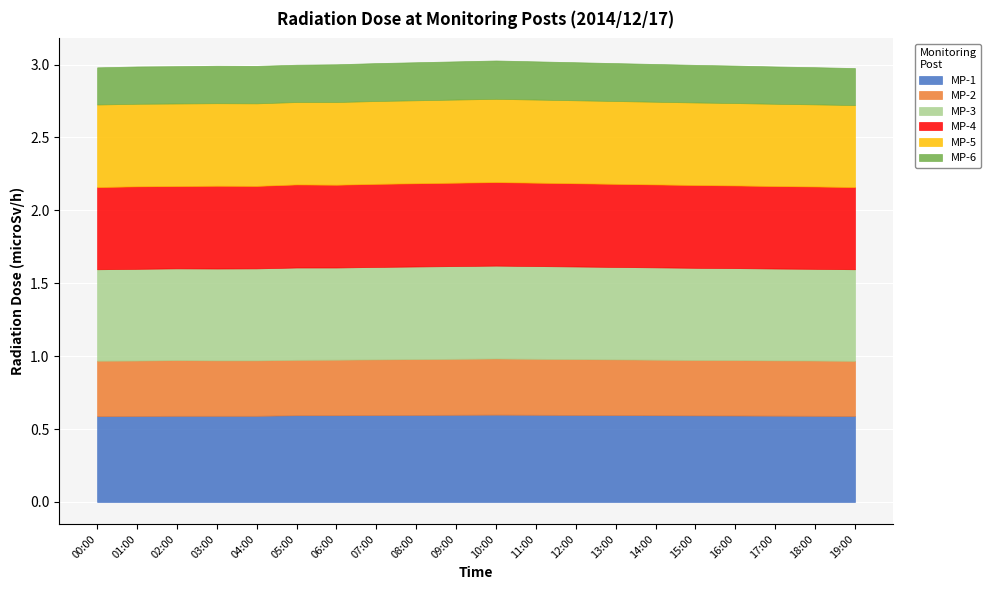

Is it true that MP-1 equals 0.3 at 12:00?

False